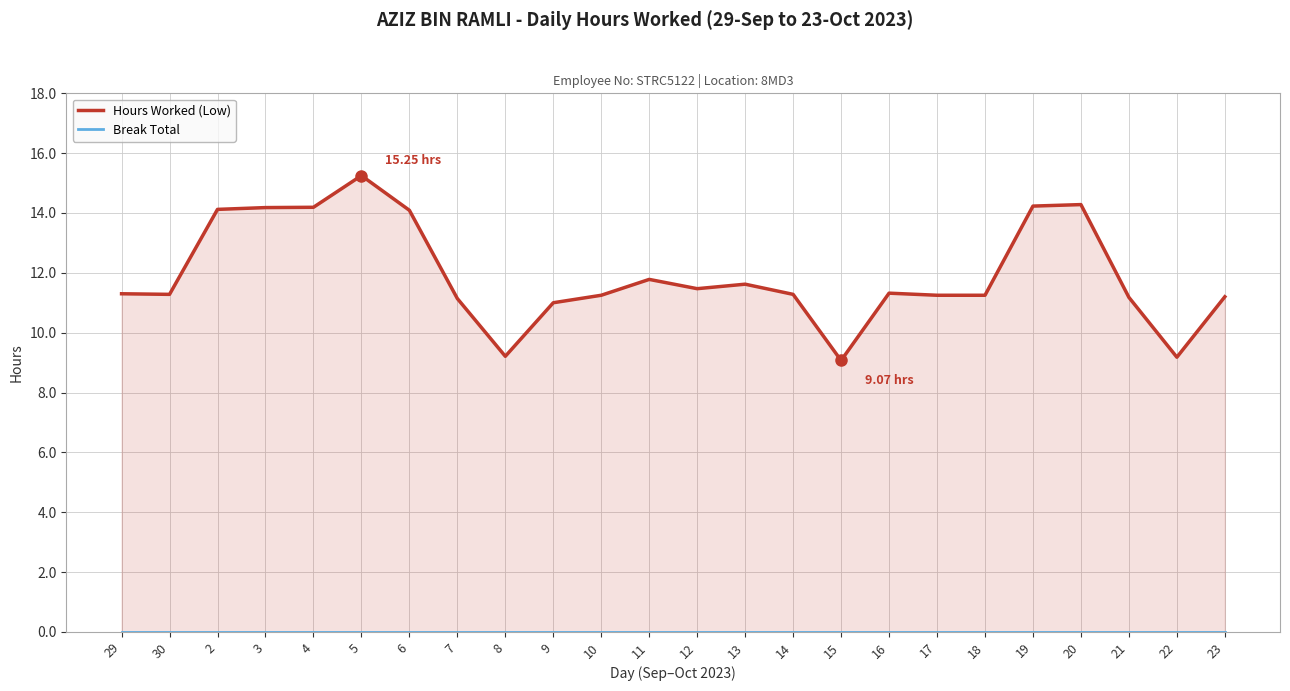

Reading left to right, extract all data points from this chart.

Hours Worked (Low): 11.3	11.3	14.1	14.2	14.2	15.2	14.1	11.1	9.2	11.0	11.2	11.8	11.5	11.6	11.3	9.1	11.3	11.2	11.2	14.2	14.3	11.2	9.2	11.2
Break Total: 0.0	0.0	0.0	0.0	0.0	0.0	0.0	0.0	0.0	0.0	0.0	0.0	0.0	0.0	0.0	0.0	0.0	0.0	0.0	0.0	0.0	0.0	0.0	0.0